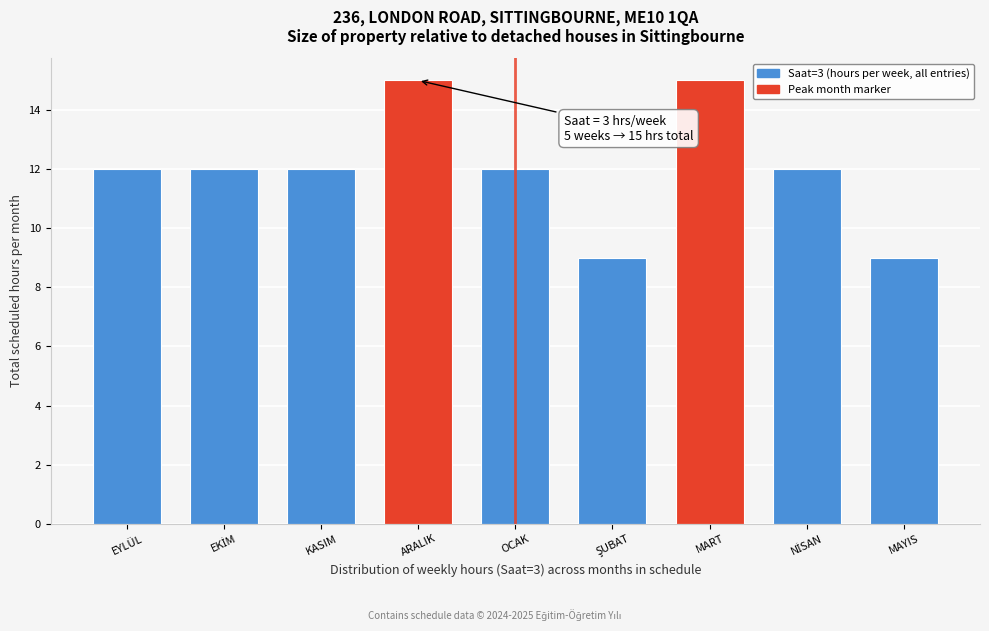

Reading left to right, what are all the values shown in this chart?

12	12	12	15	12	9	15	12	9